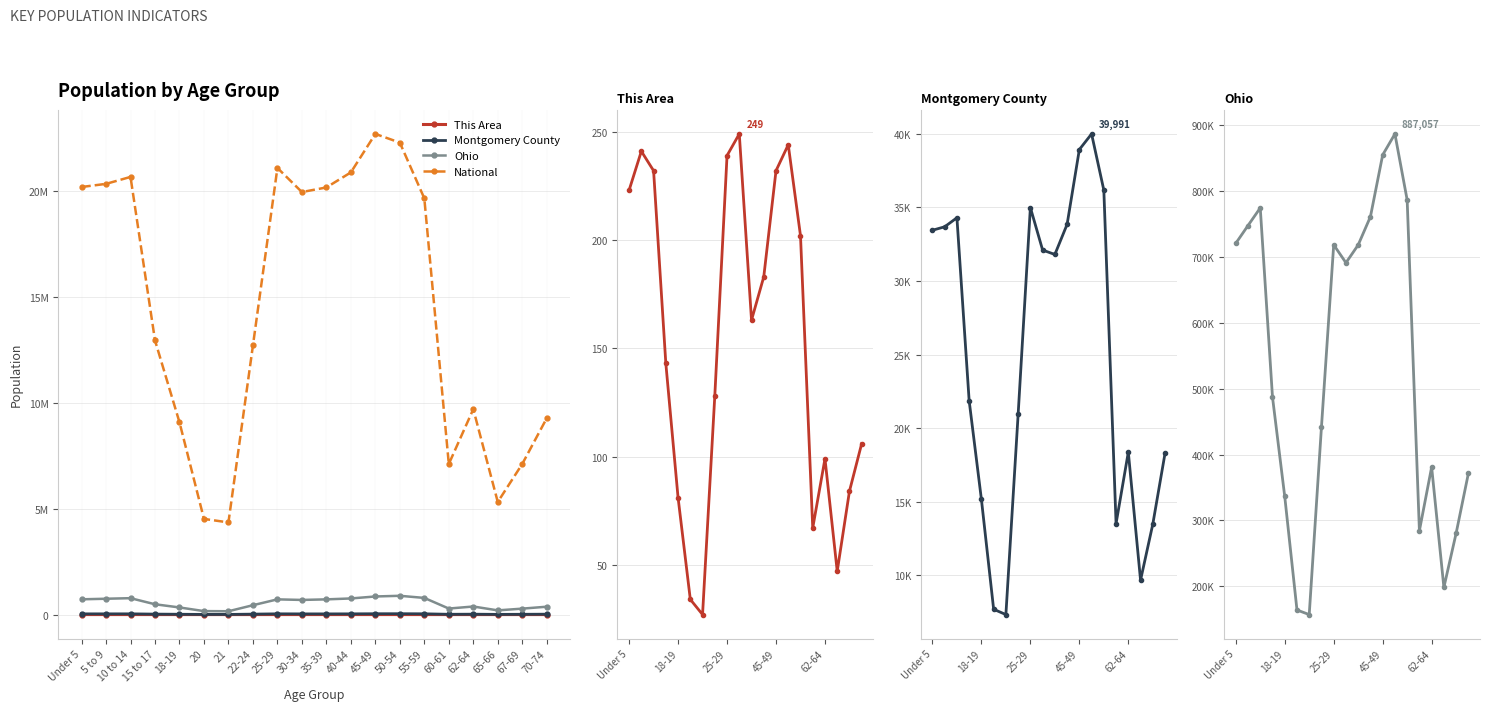

What is the approximate value of This Area at 21, to the nearest 5?

25